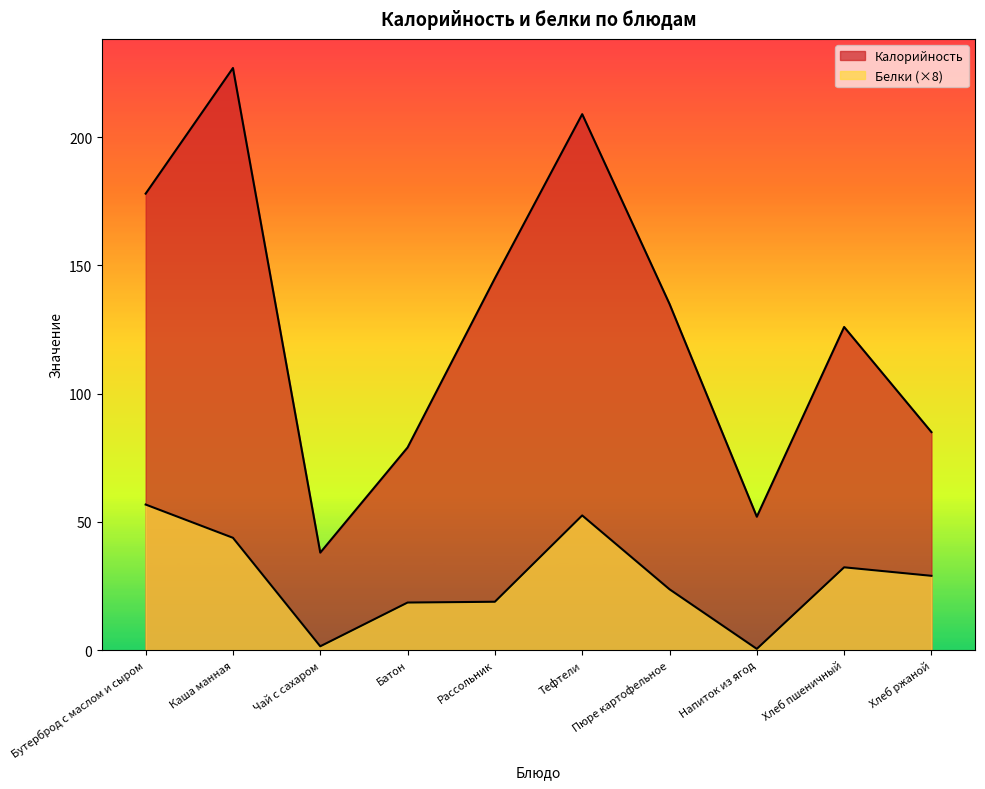

What are all the series names shown in the legend?

Калорийность, Белки